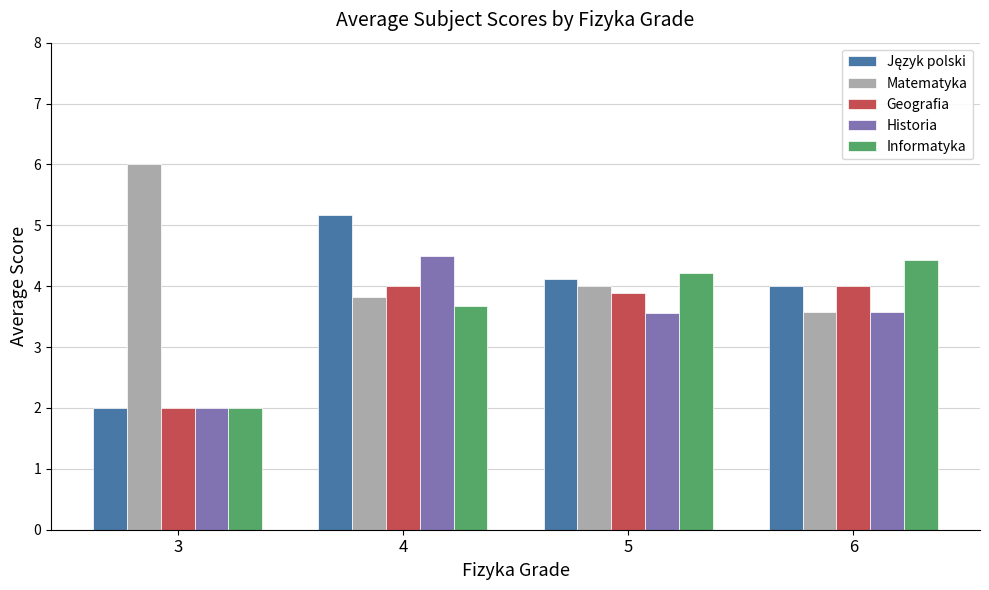

Is it true that Informatyka equals 2.0 at 3?

True